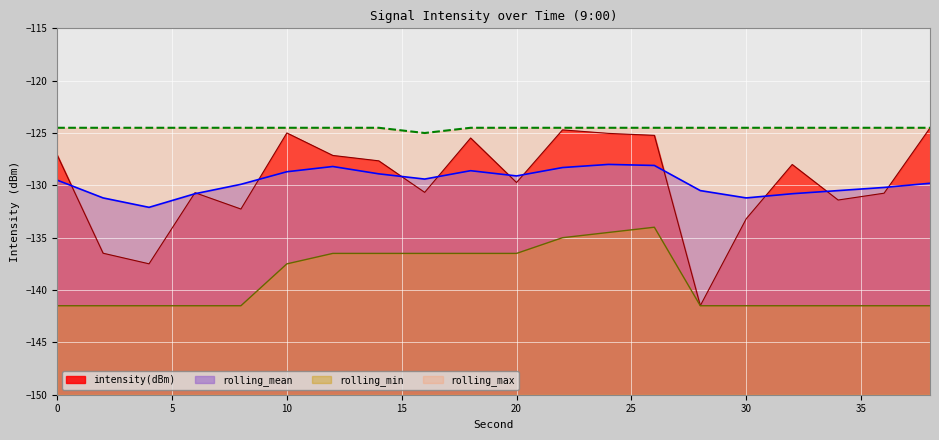

What is the sum of the rolling_min values at 14 and 34?

-278.0